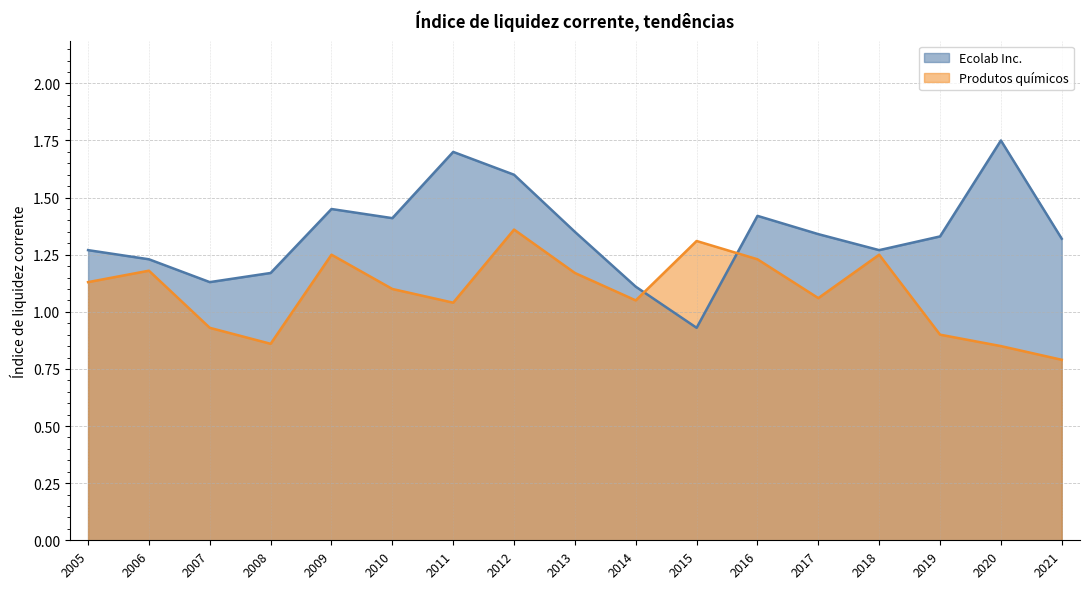

At which label is Ecolab Inc. closest to 1?

2015